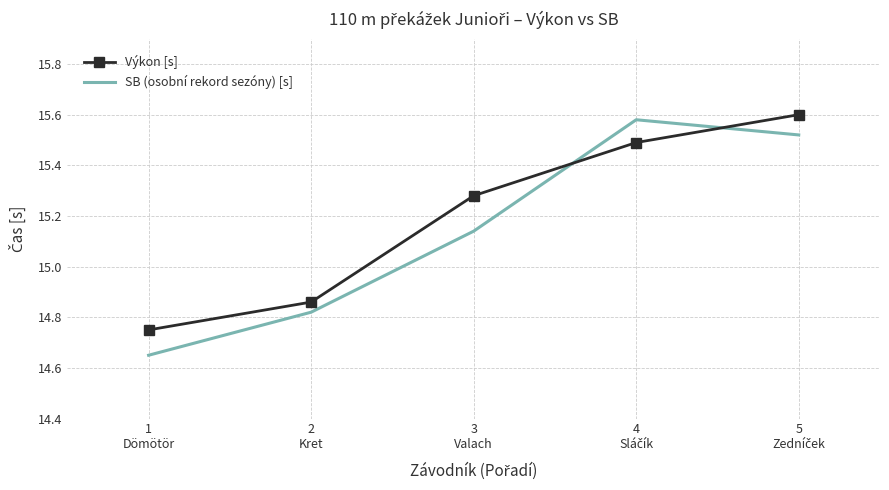

How many interior local peaks does the SB (osobní rekord sezóny) [s] series have?

1